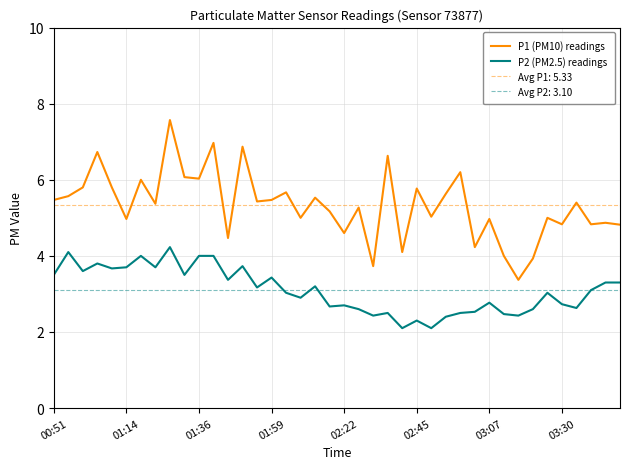

At which category does the chart reach its peak across all series?

8